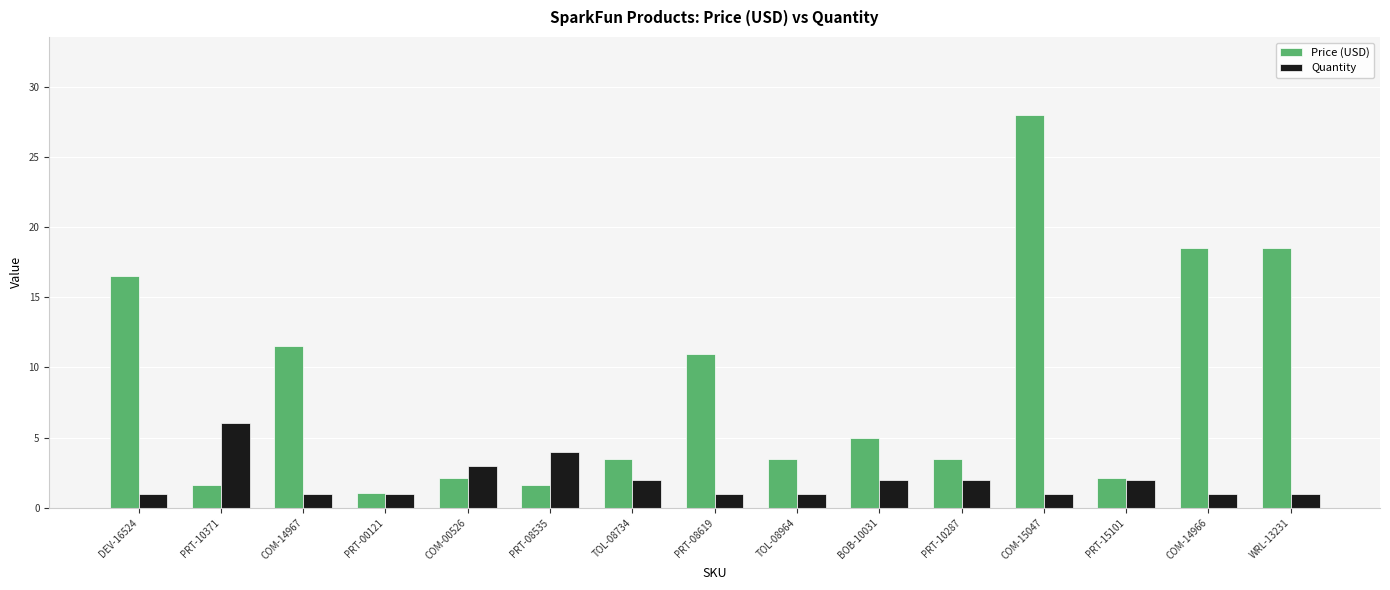

Which series has the largest range (max minus min)?

Price (USD)